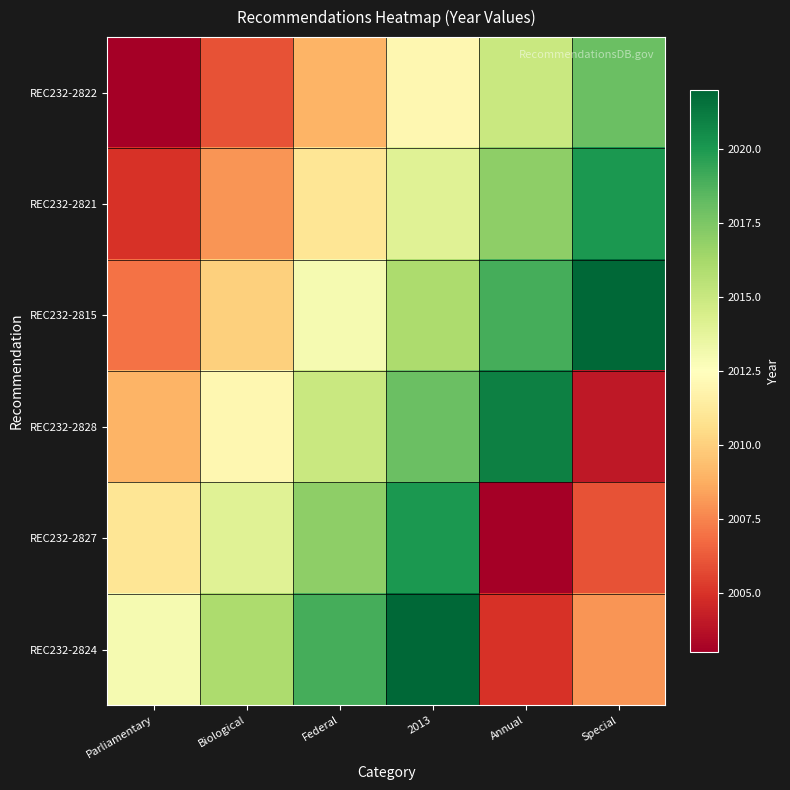

Reading left to right, transcribe all the data shown in this chart.

REC232-2822: Parliamentary=2003	Biological=2006	Federal=2009	2013=2012	Annual=2015	Special=2018
REC232-2821: Parliamentary=2005	Biological=2008	Federal=2011	2013=2014	Annual=2017	Special=2020
REC232-2815: Parliamentary=2007	Biological=2010	Federal=2013	2013=2016	Annual=2019	Special=2022
REC232-2828: Parliamentary=2009	Biological=2012	Federal=2015	2013=2018	Annual=2021	Special=2004
REC232-2827: Parliamentary=2011	Biological=2014	Federal=2017	2013=2020	Annual=2003	Special=2006
REC232-2824: Parliamentary=2013	Biological=2016	Federal=2019	2013=2022	Annual=2005	Special=2008